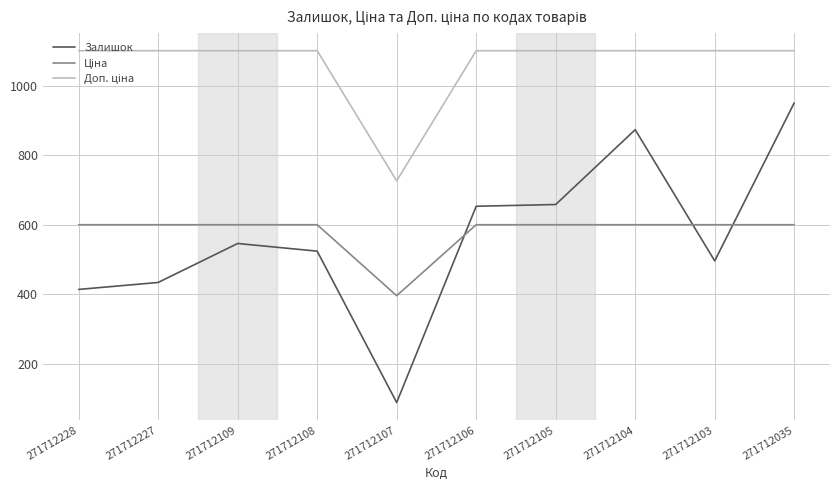

Which series has the widest spread of values?

Залишок